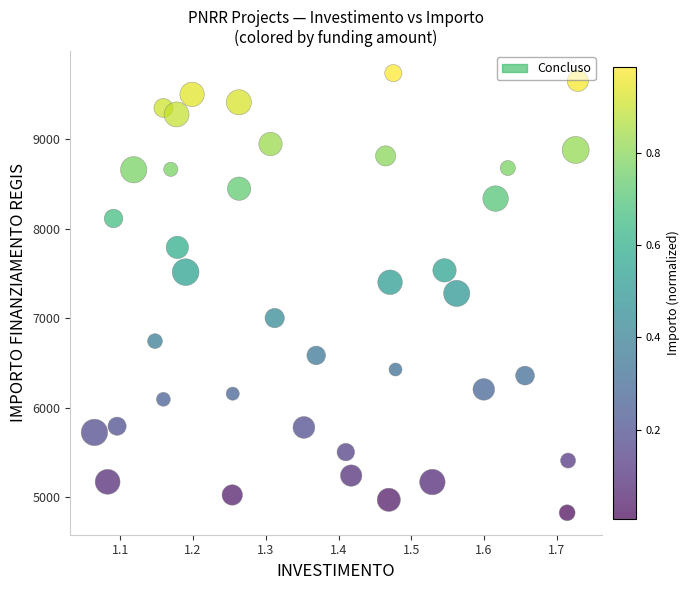

What is the range of X values (max minus min)?

0.7